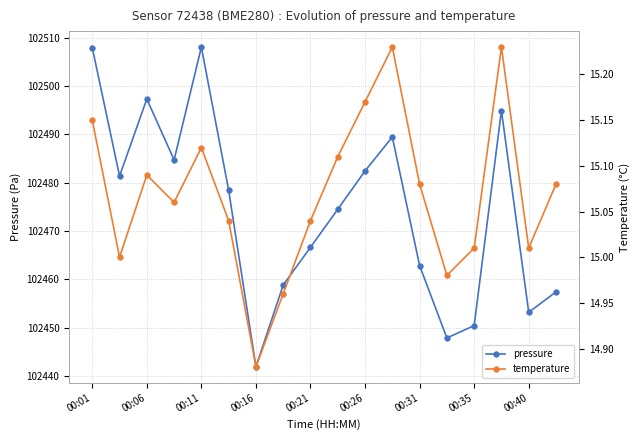

How many interior local valleys does the temperature series have?

5